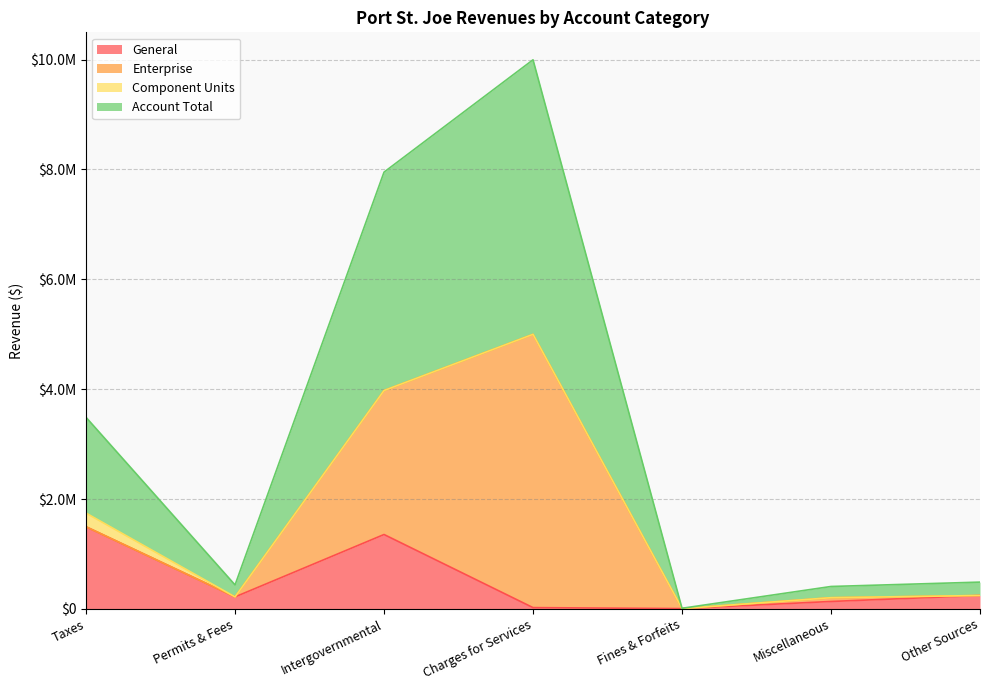

Does the chart display data point markers on the line(s)?

No